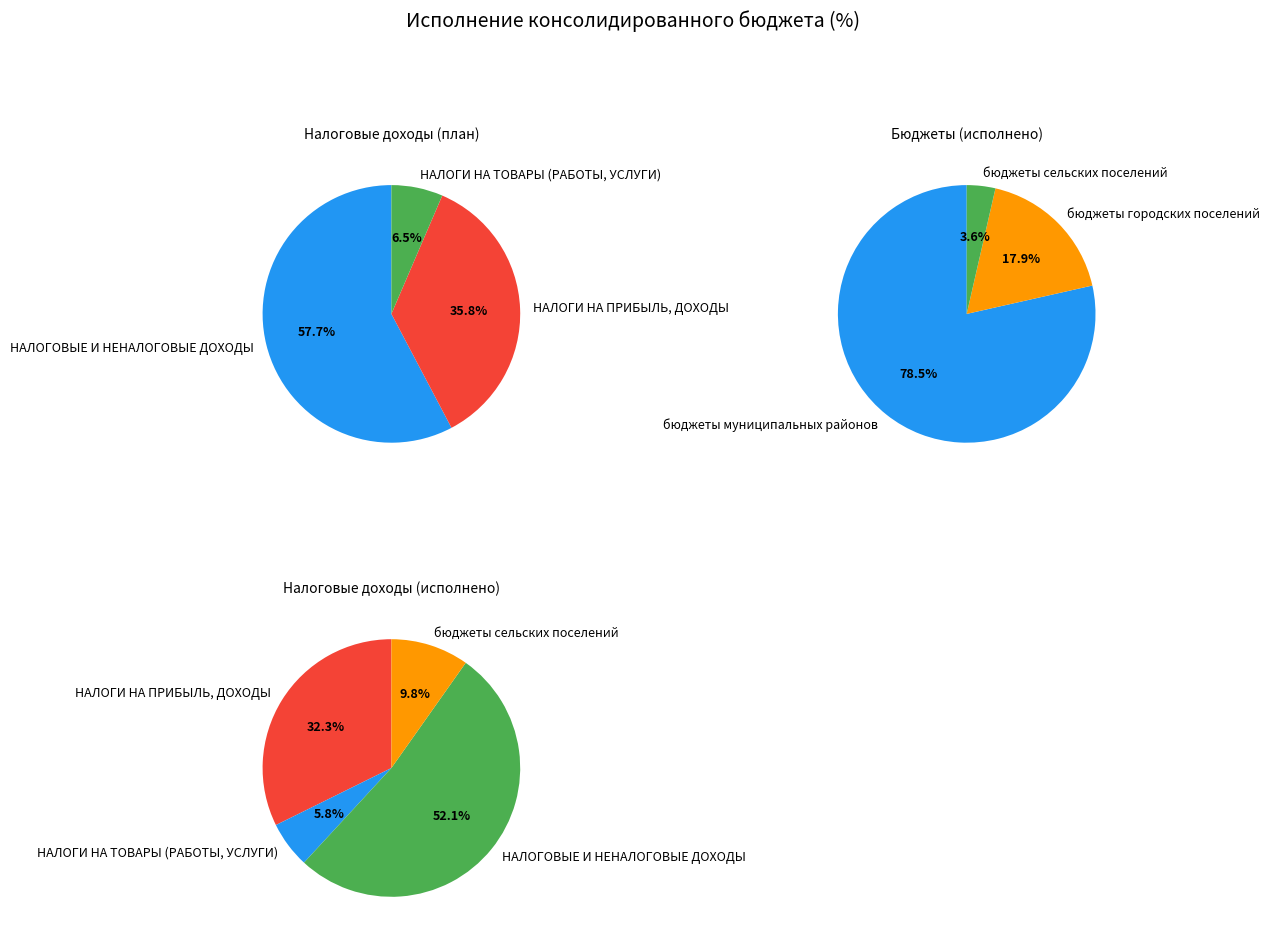

Do НАЛОГИ НА ПРИБЫЛЬ, ДОХОДЫ and бюджеты городских поселений together represent more than half of the pie?

No